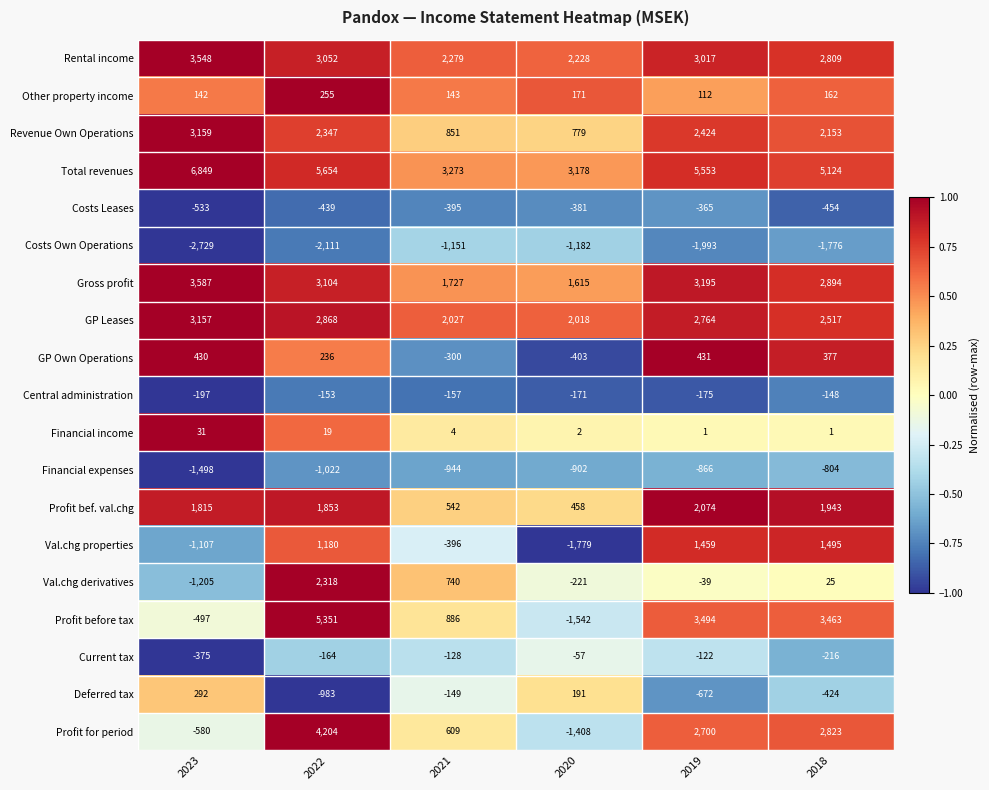

Which series has the largest range (max minus min)?

Profit before tax